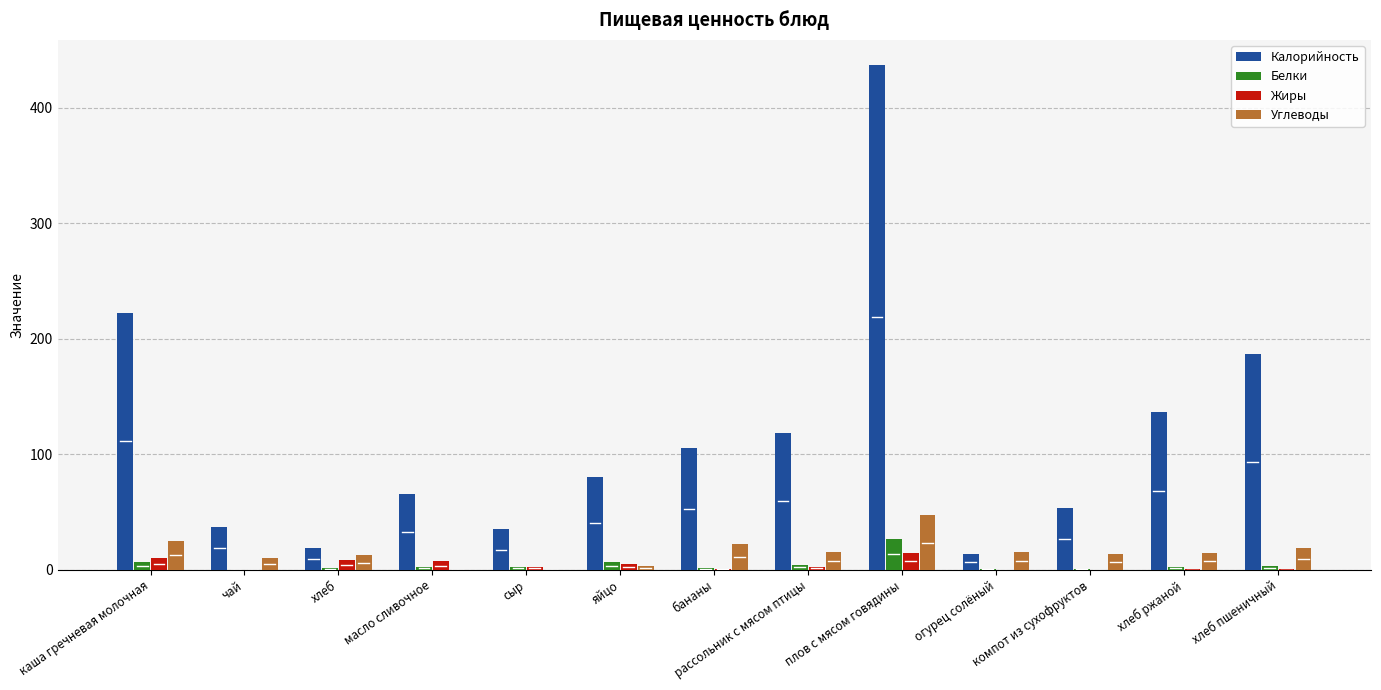

Which series changed the most between сыр and хлеб ржаной?

Калорийность